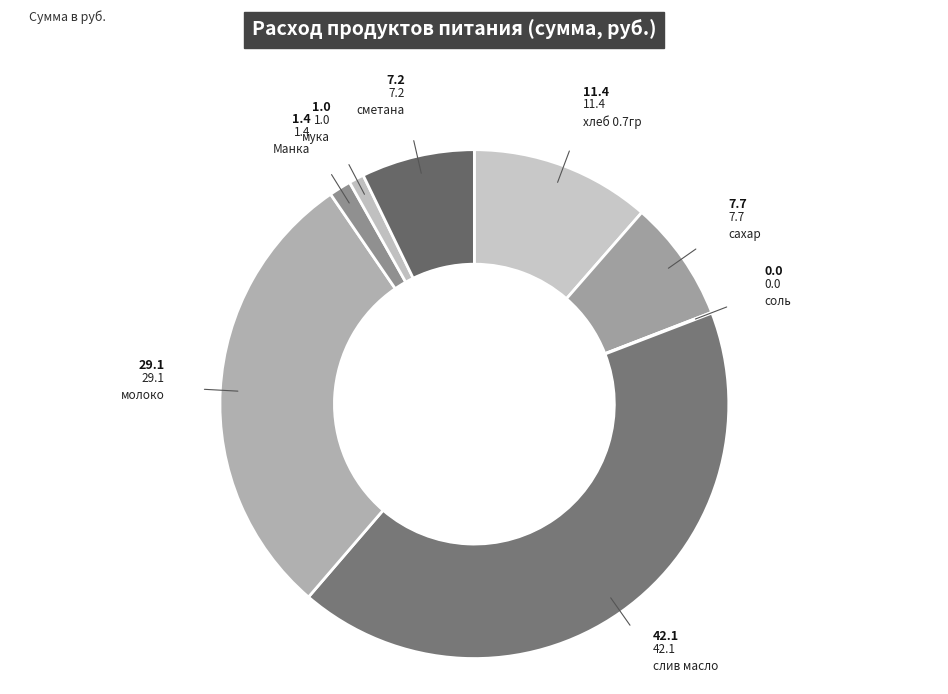

What is the smallest slice in the pie chart?

соль